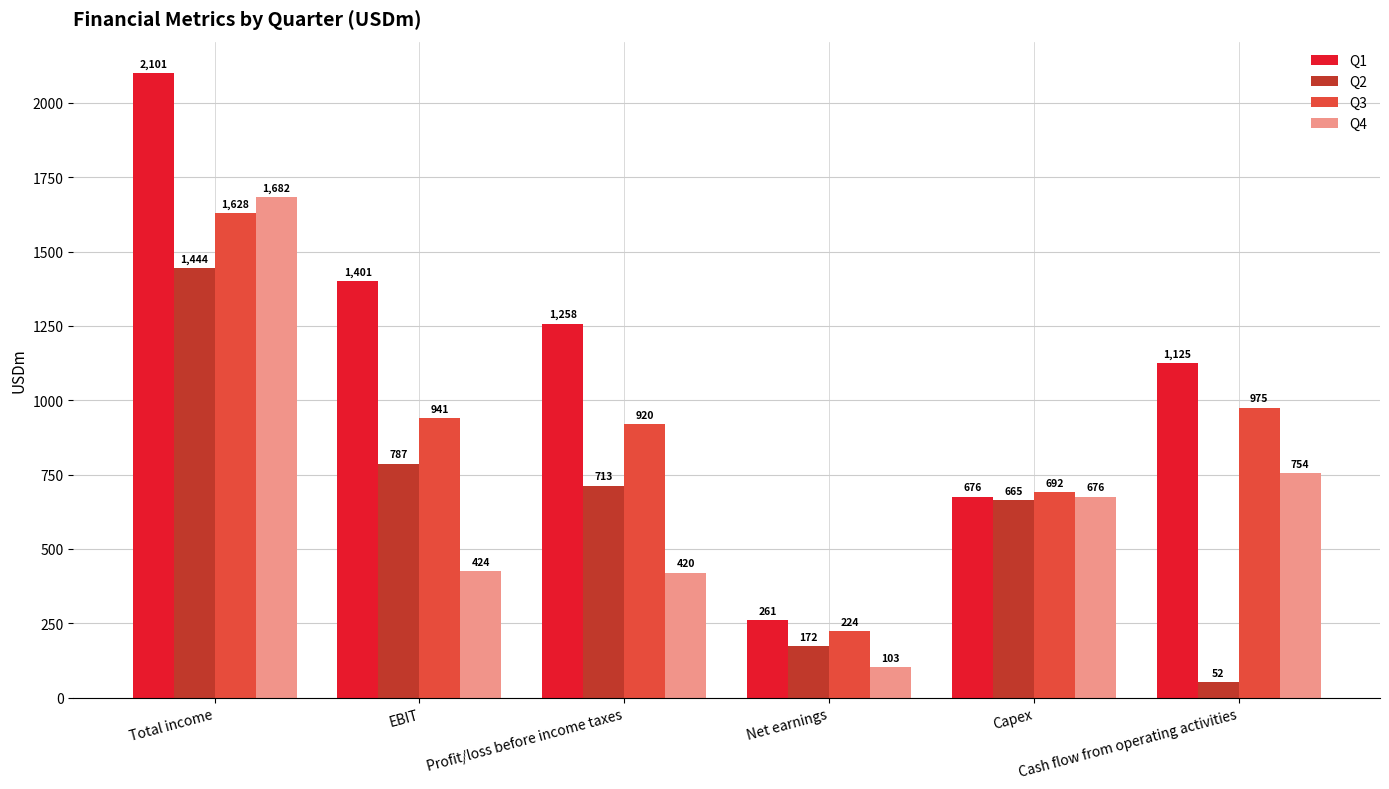

At Profit/loss before income taxes, list the series in order from largest to smallest.

Q1, Q3, Q2, Q4